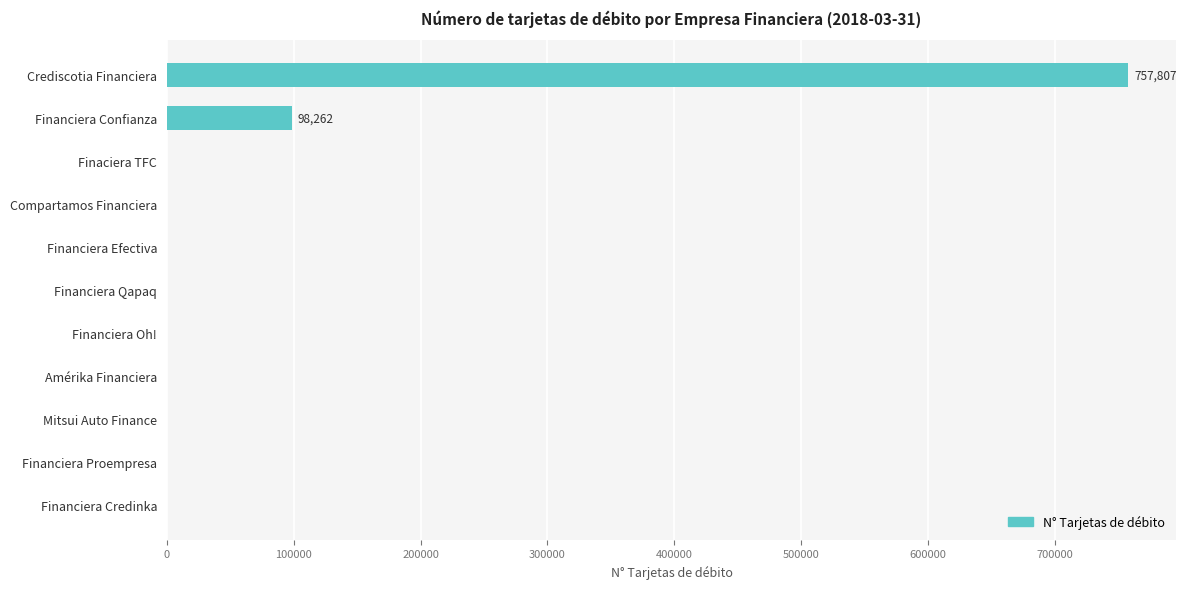

What is the sum of all values?

856069